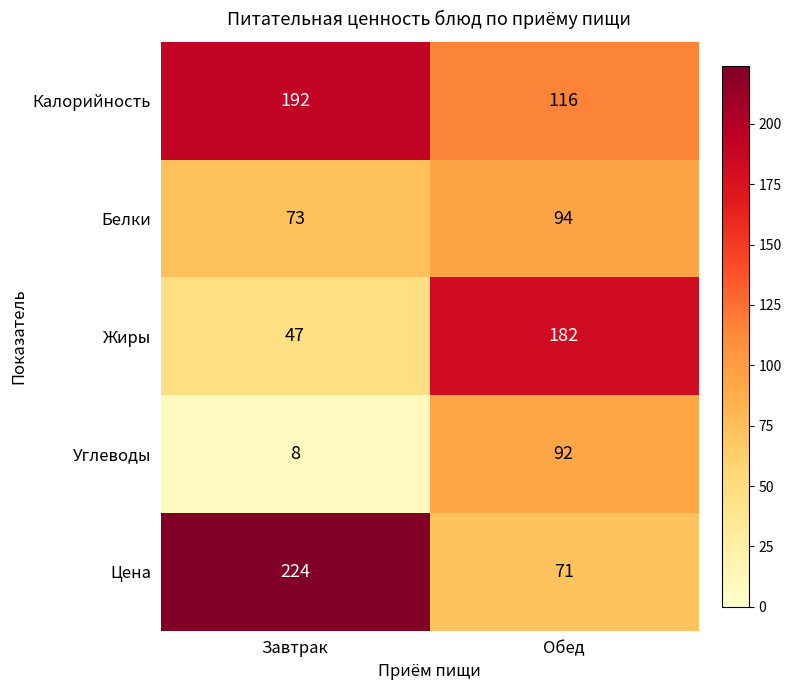

What is the total value across all series at Обед?

555